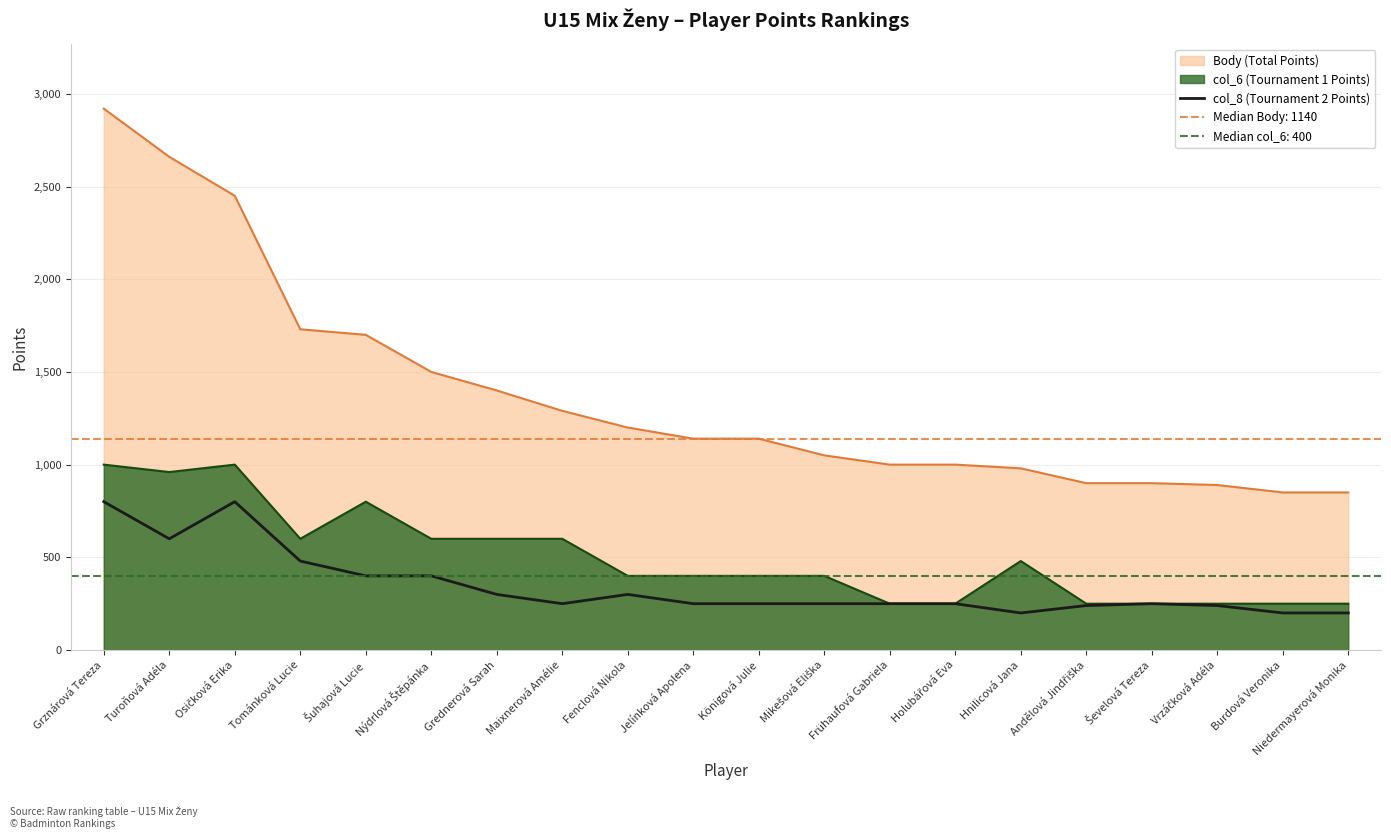

True or false: col_6 (Tournament 1 Points) and Body (Total Points) cross at least once.

False